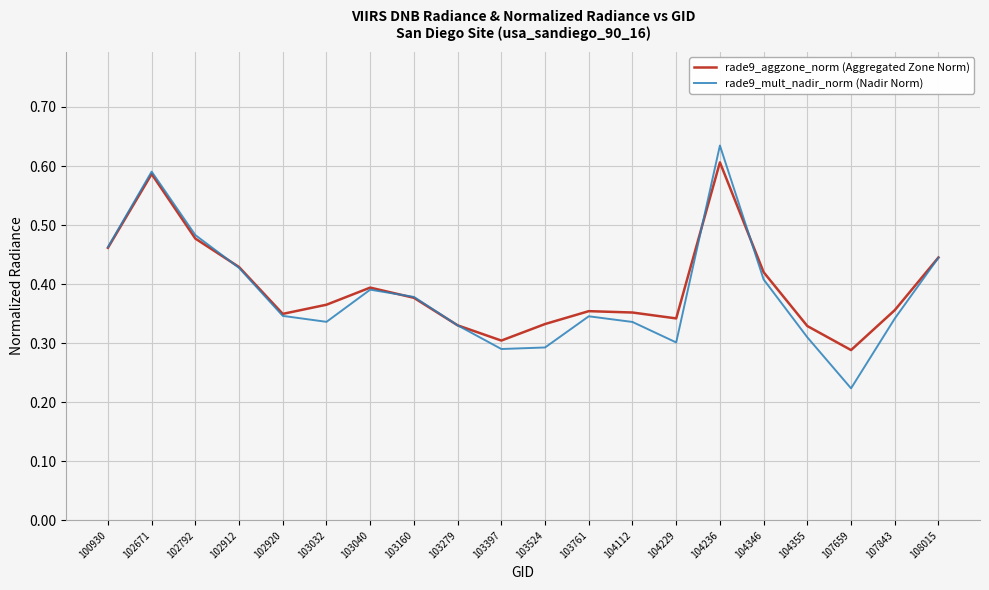

Is this an area chart (filled region under the line)?

No